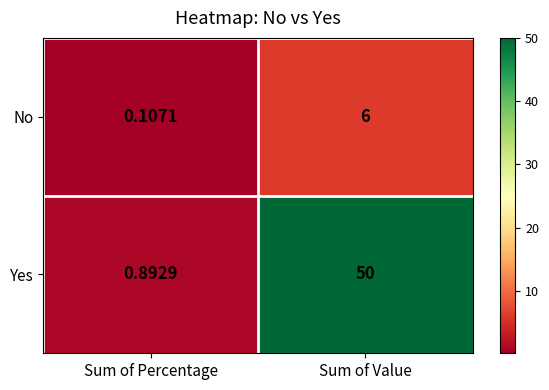

Where is No nearest to the value 3?

Sum of Percentage